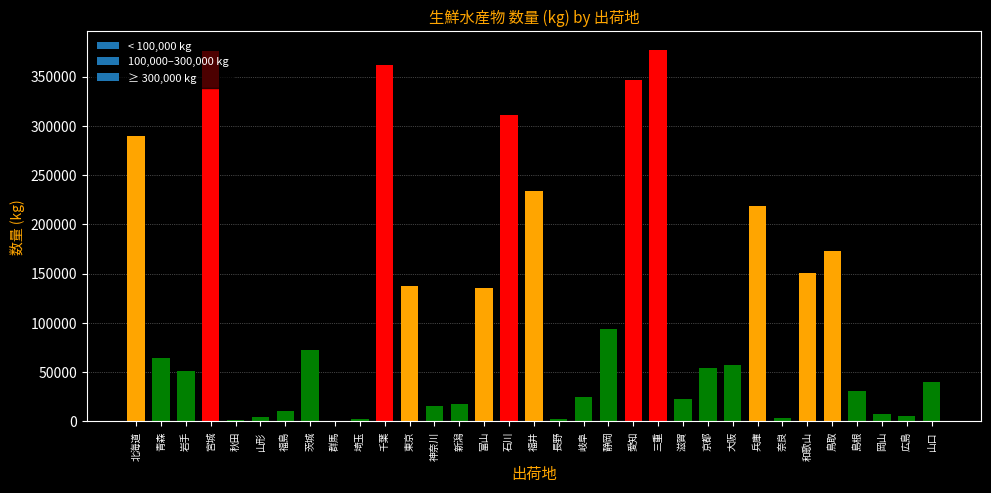

What is the sum of all values?

3695672